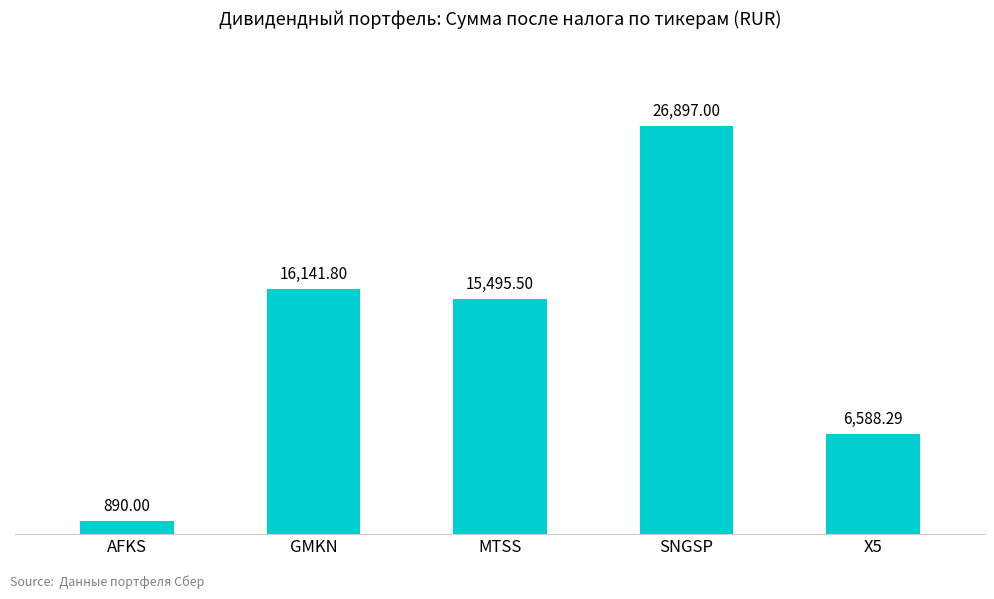

At which label does the data first exceed 15495?

GMKN